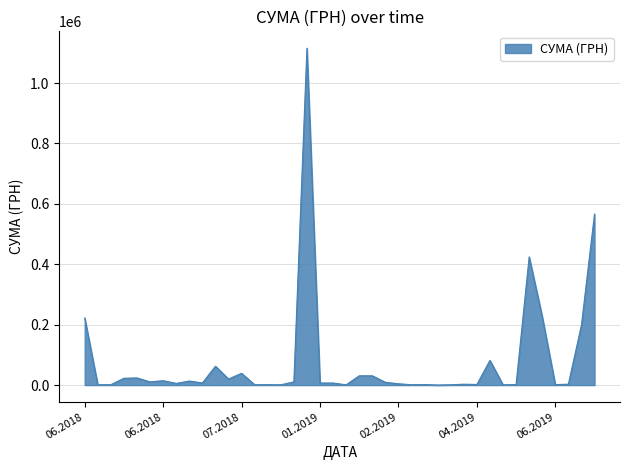

What is the difference between the maximum and minimum values?

1115439.5